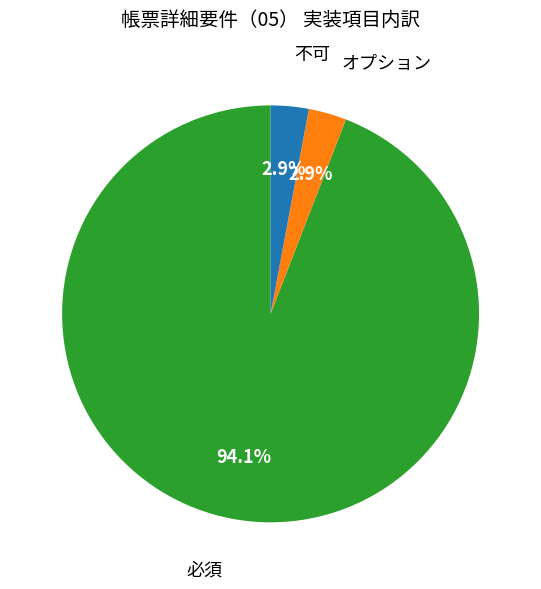

Is there any slice that represents more than half of the pie?

Yes